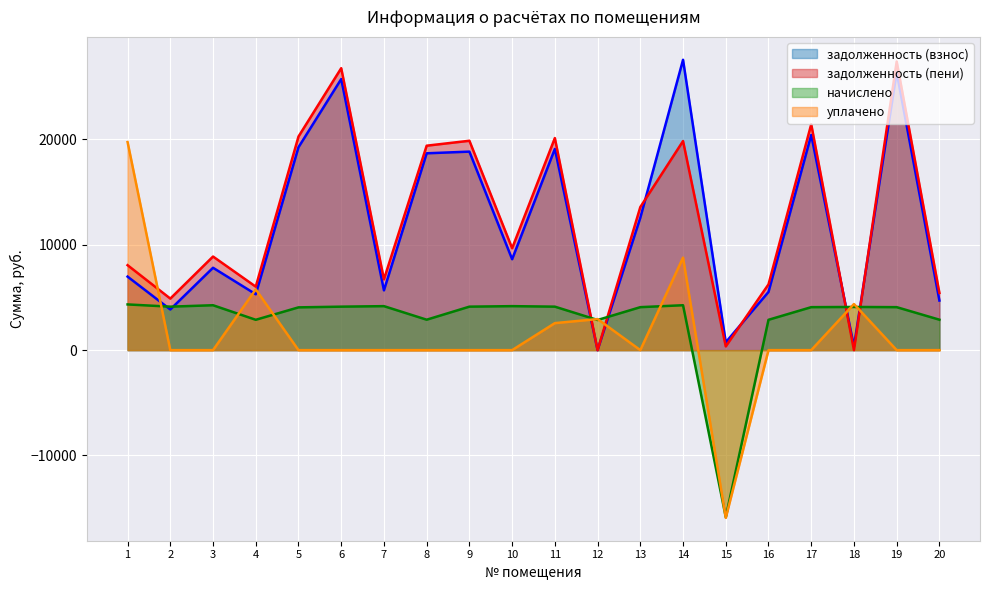

The задолженность (пени) series shows 9675.0 at 10. True or false?

True